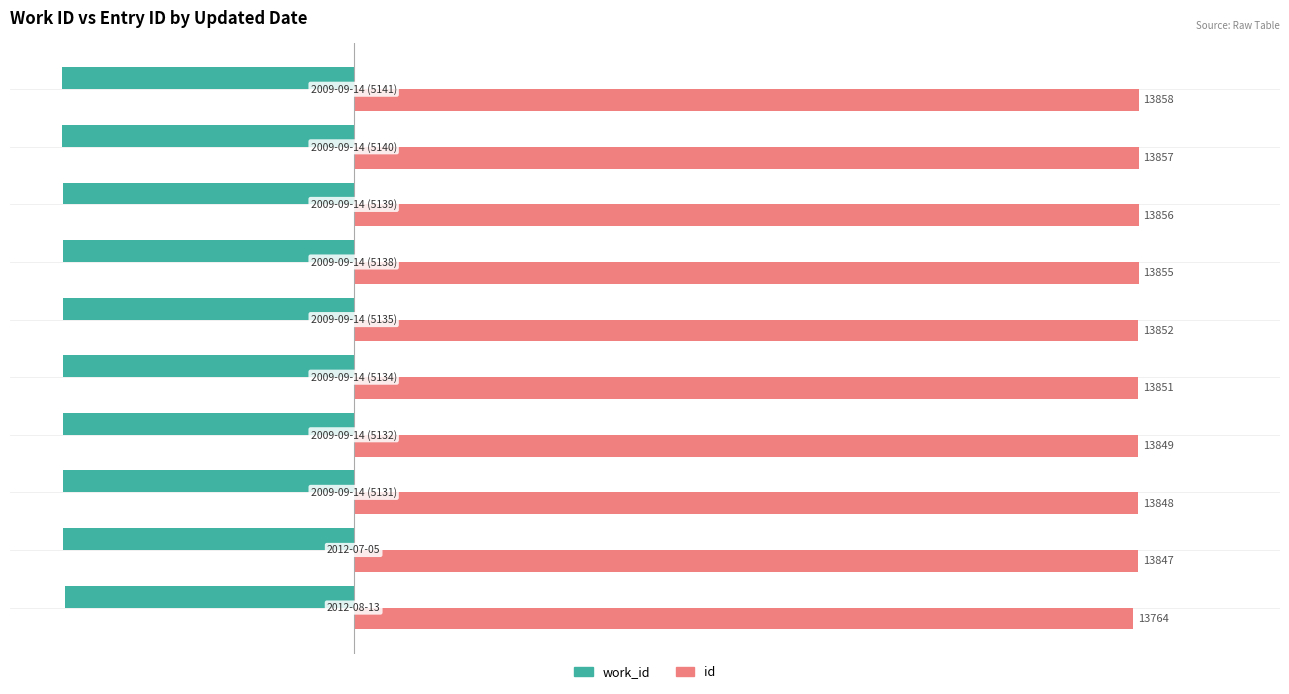

What is the difference between the maximum and minimum values in the work_id series?

48